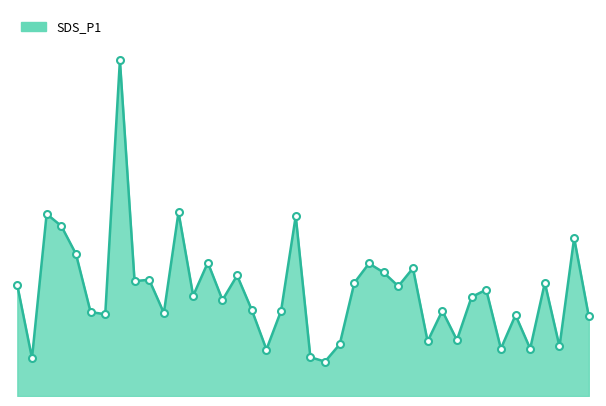

Is this an area chart (filled region under the line)?

Yes